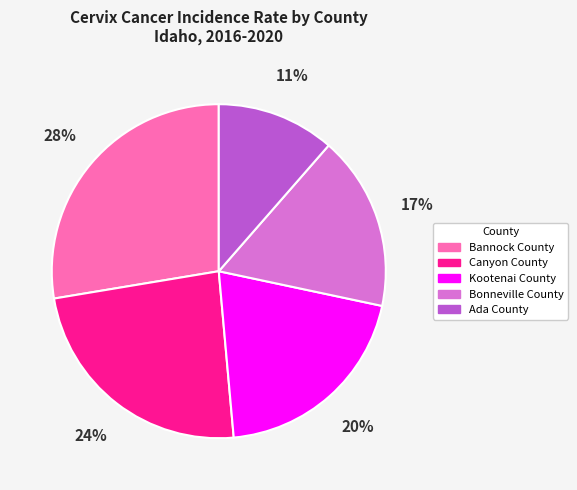

Do Bonneville County and Canyon County together represent more than half of the pie?

No